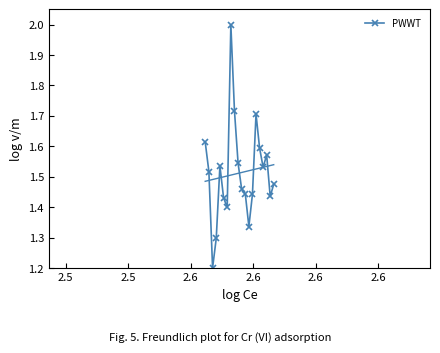

What is the highest value of the PWWT series?

2.0